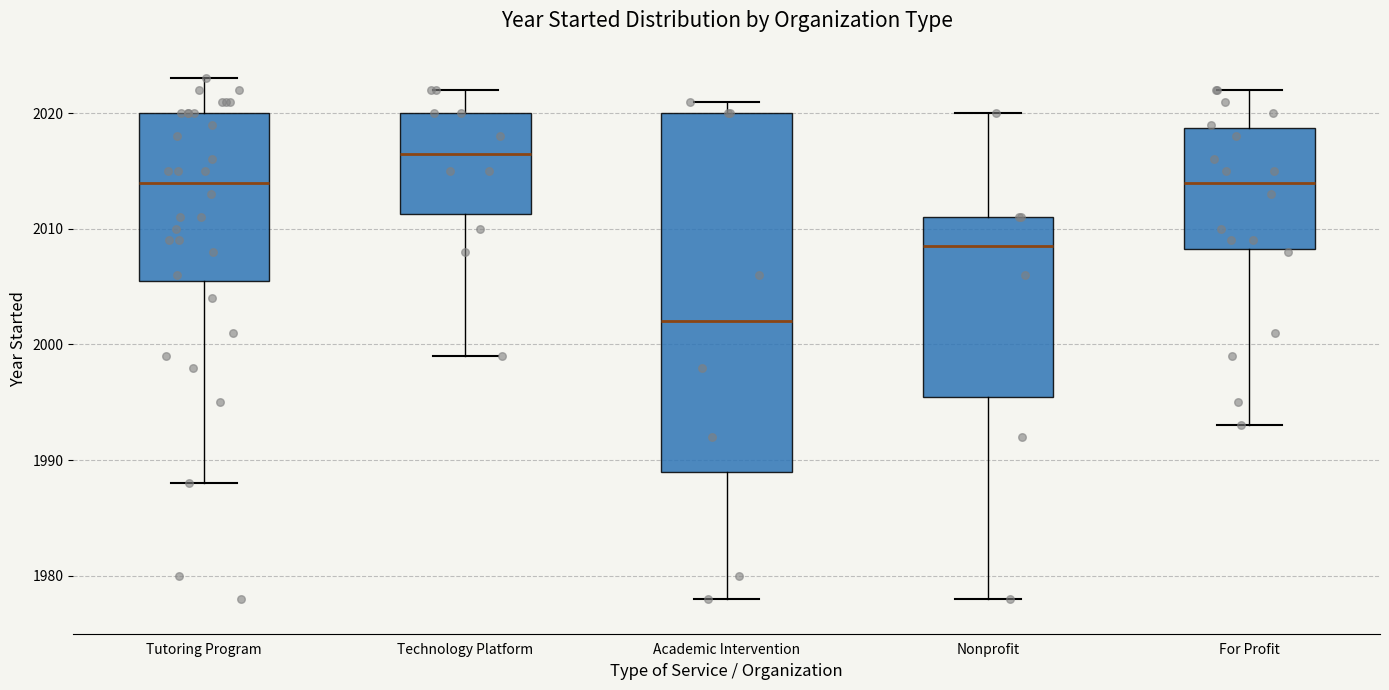

Where is the upper edge of the box for For Profit on the y-axis? The values are not printed on the chart, so give them approximately, as read against the axis.

2019